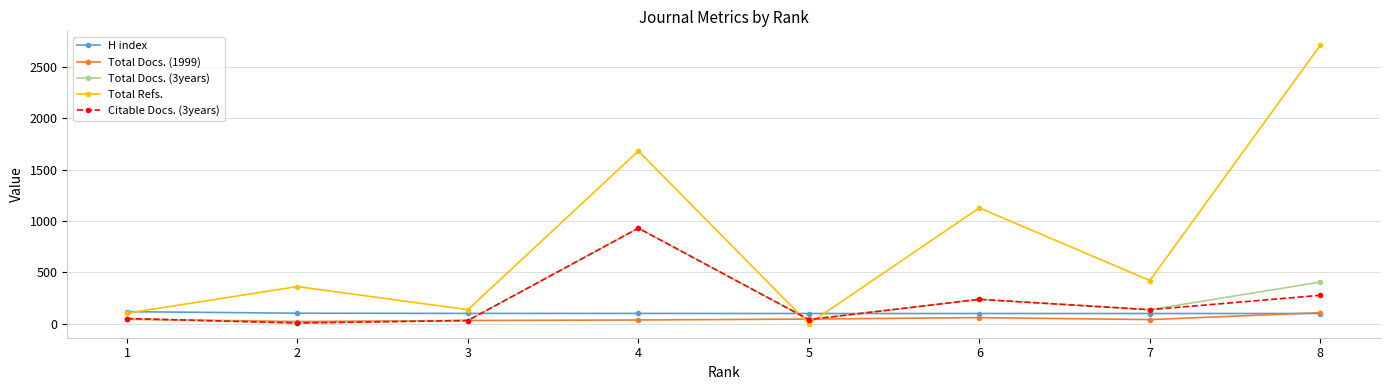

What is the average value of the Total Docs. (3years) series?

230